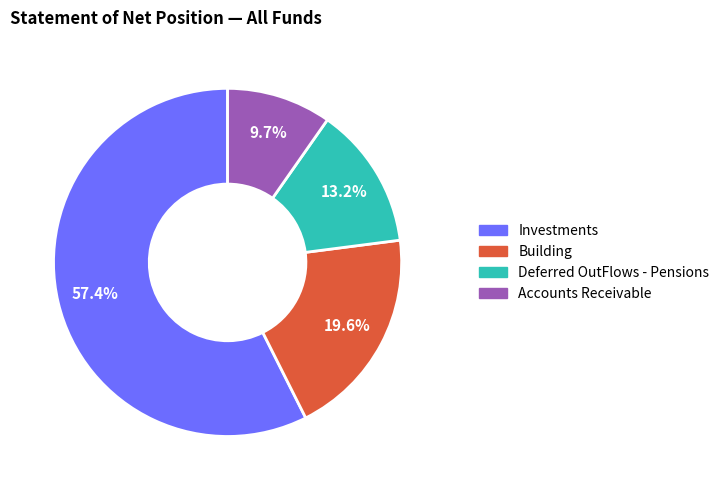

Count the number of slices in the pie.

4